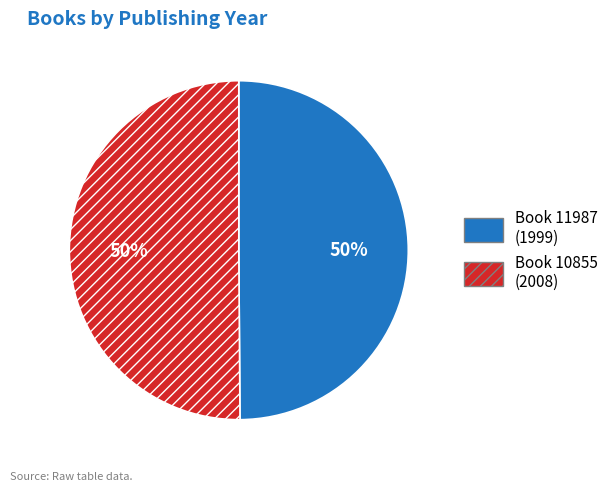

To the nearest percent, what is the average slice percentage?

50%